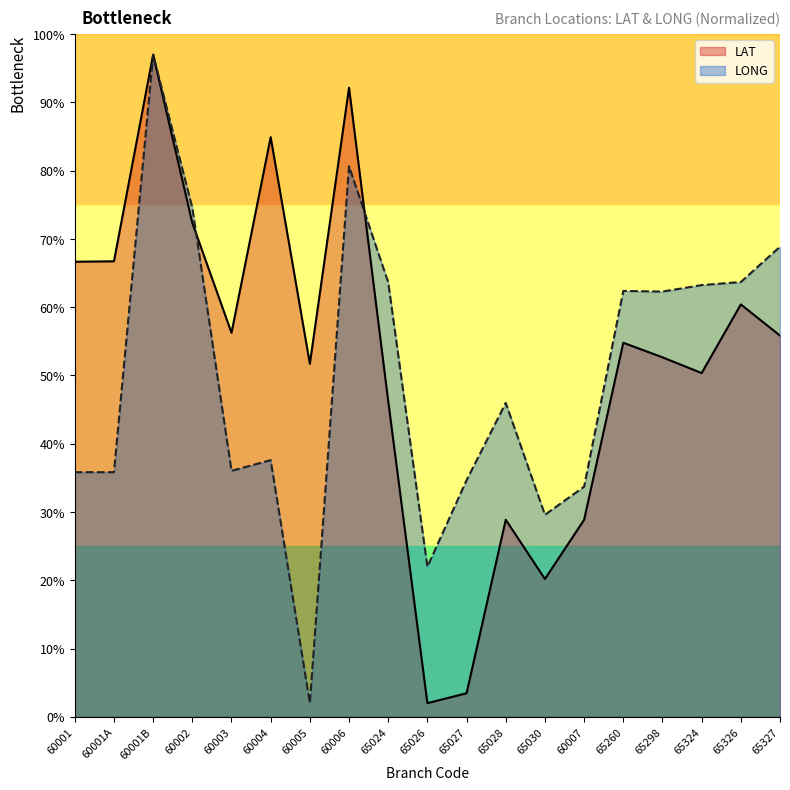

True or false: LONG and LAT intersect in this chart.

True